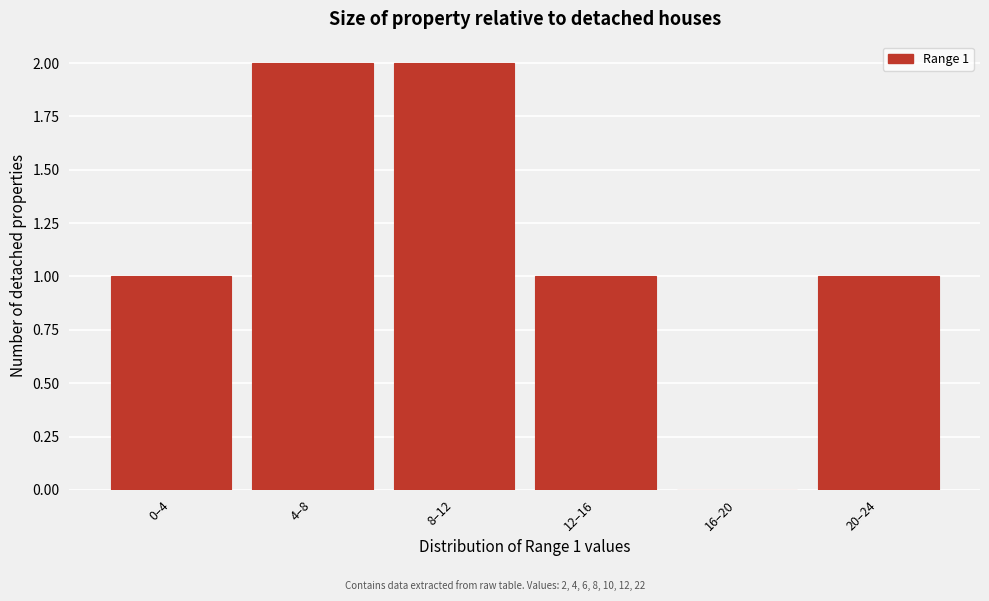

Reading left to right, transcribe all the data shown in this chart.

0–4=1	4–8=2	8–12=2	12–16=1	16–20=0	20–24=1